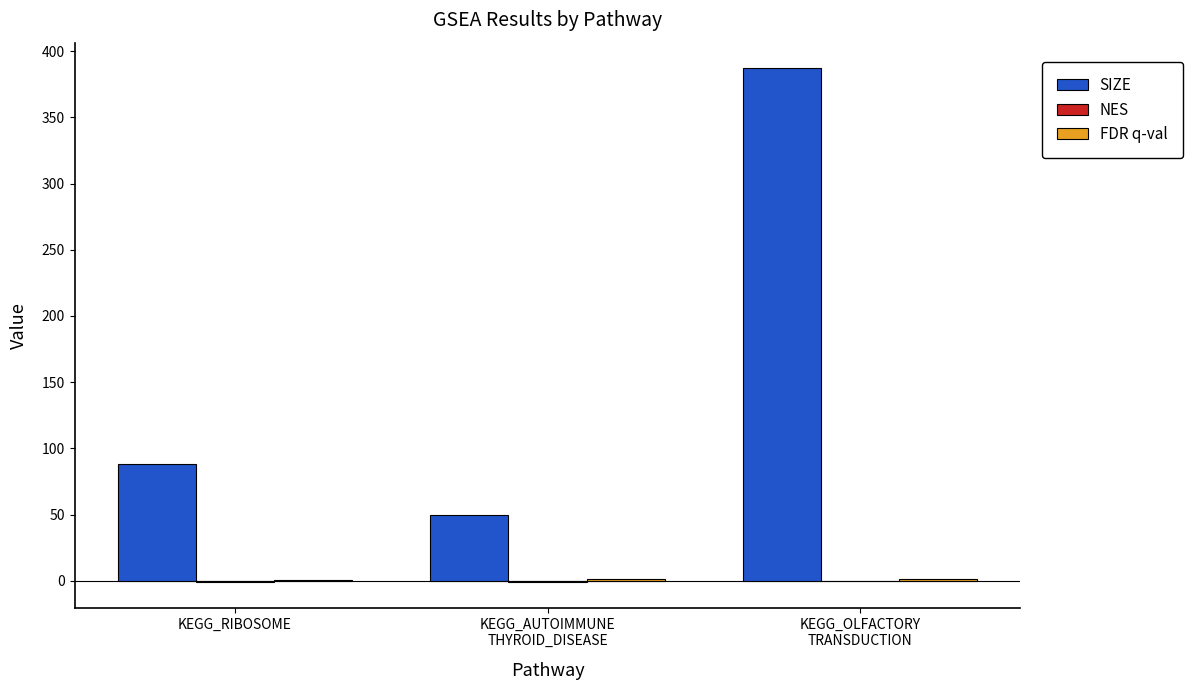

What is the greatest value displayed?

387.0